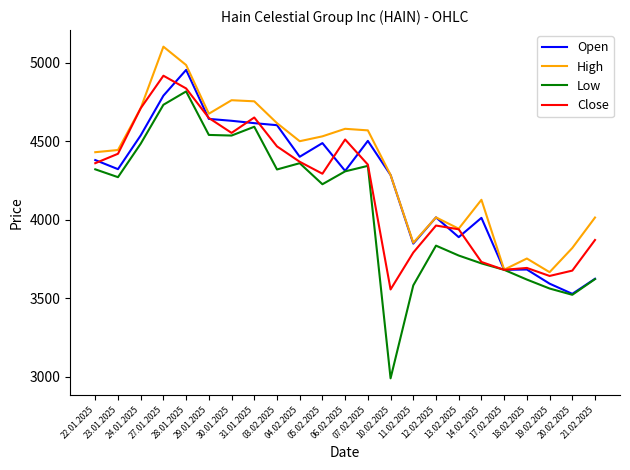

At how many categories does at least one series exceed 3025?

23